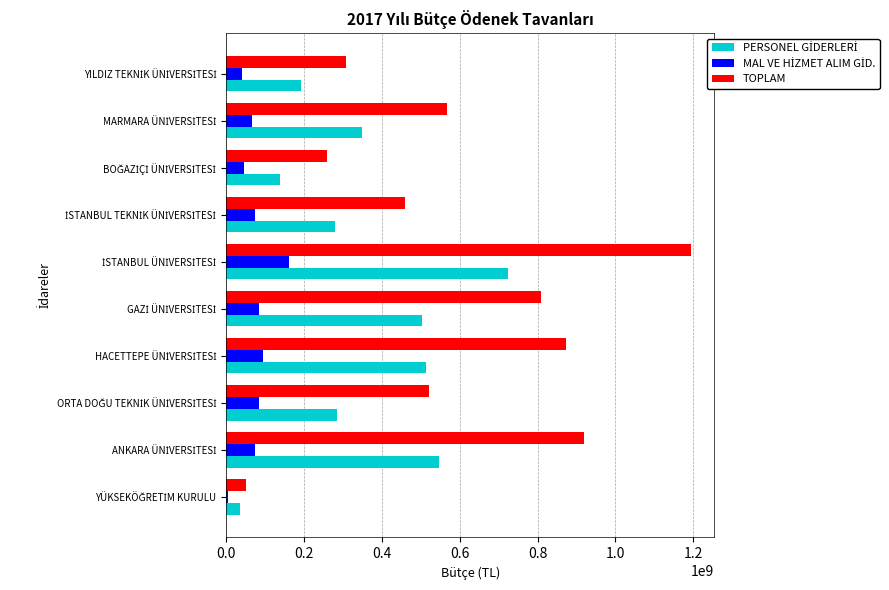

What is the difference between the second highest and minimum values in the TOPLAM series?

868482000